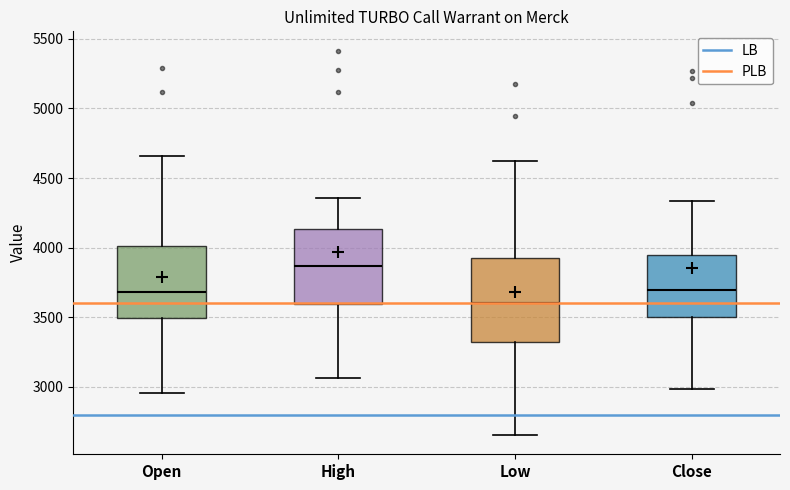

Which box has the highest median line?

High